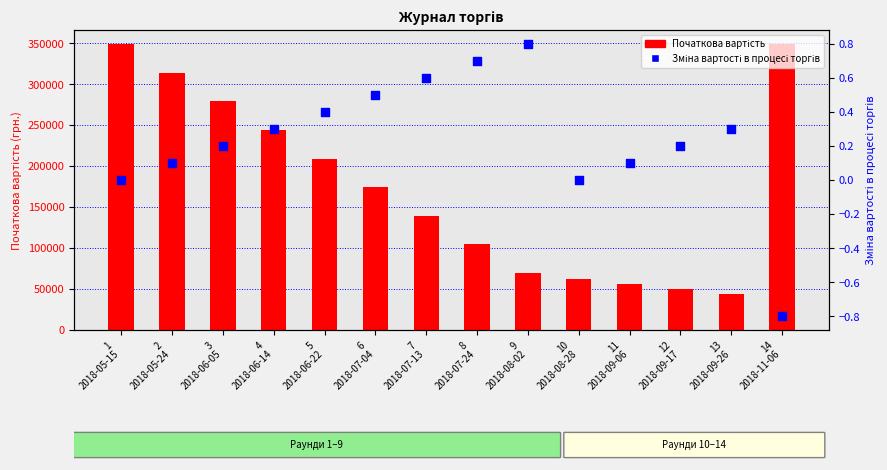

At how many categories does at least one series exceed 74717?

9